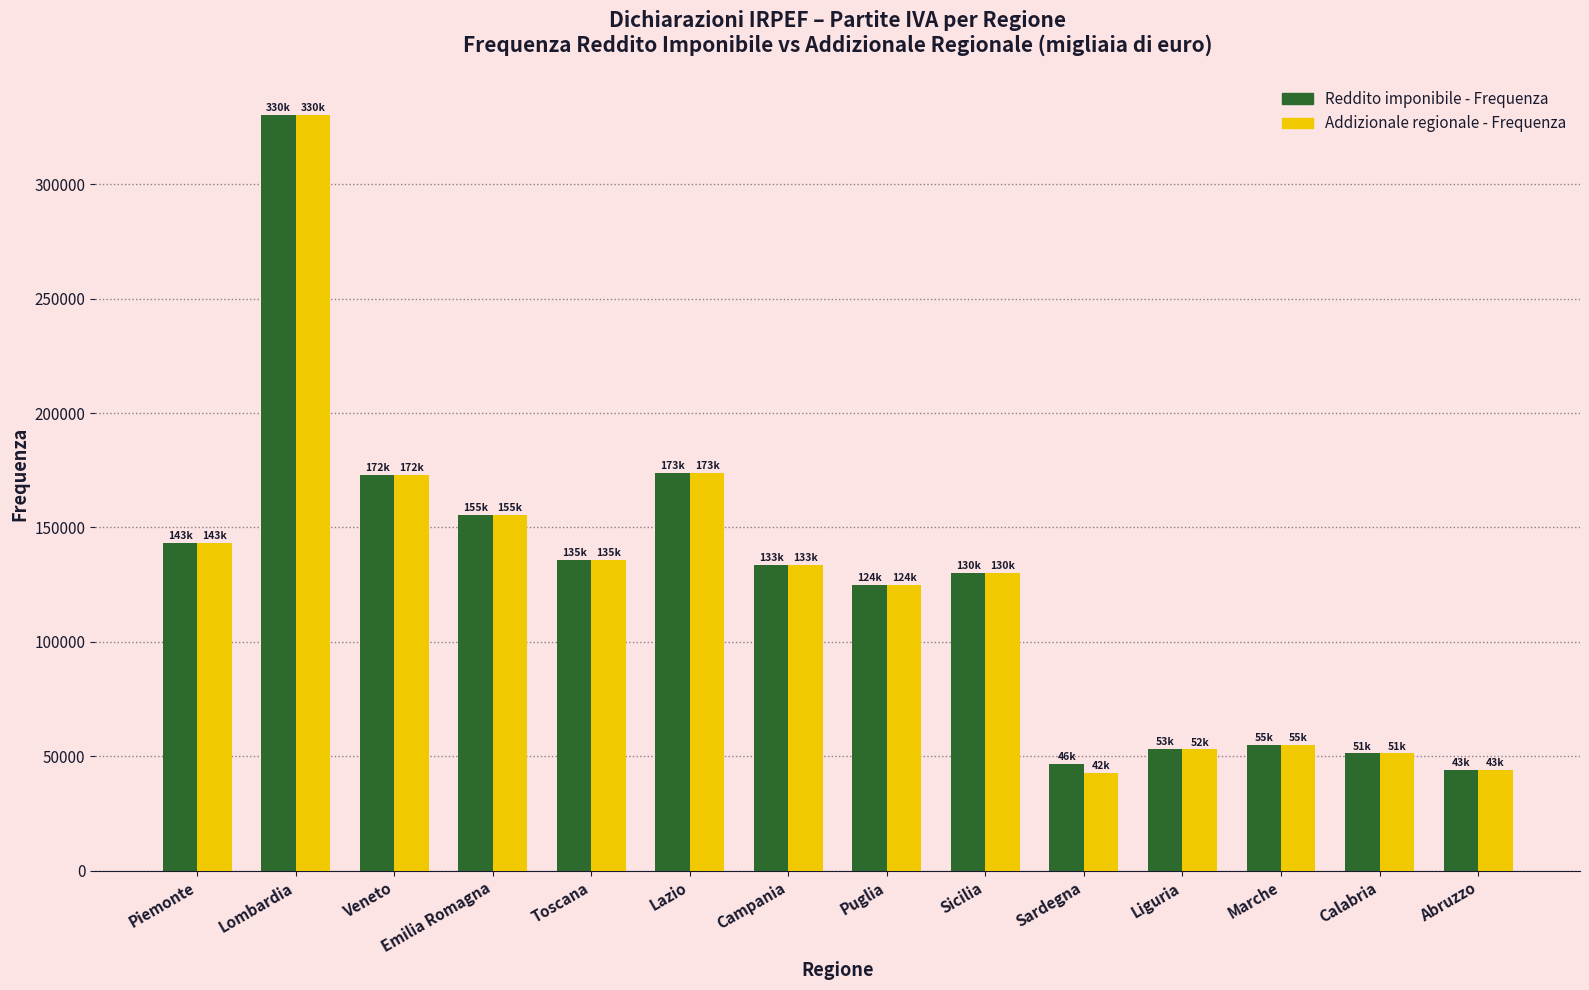

Is the value of Addizionale regionale - Frequenza at Calabria greater than the value of Reddito imponibile - Frequenza at Lombardia?

No